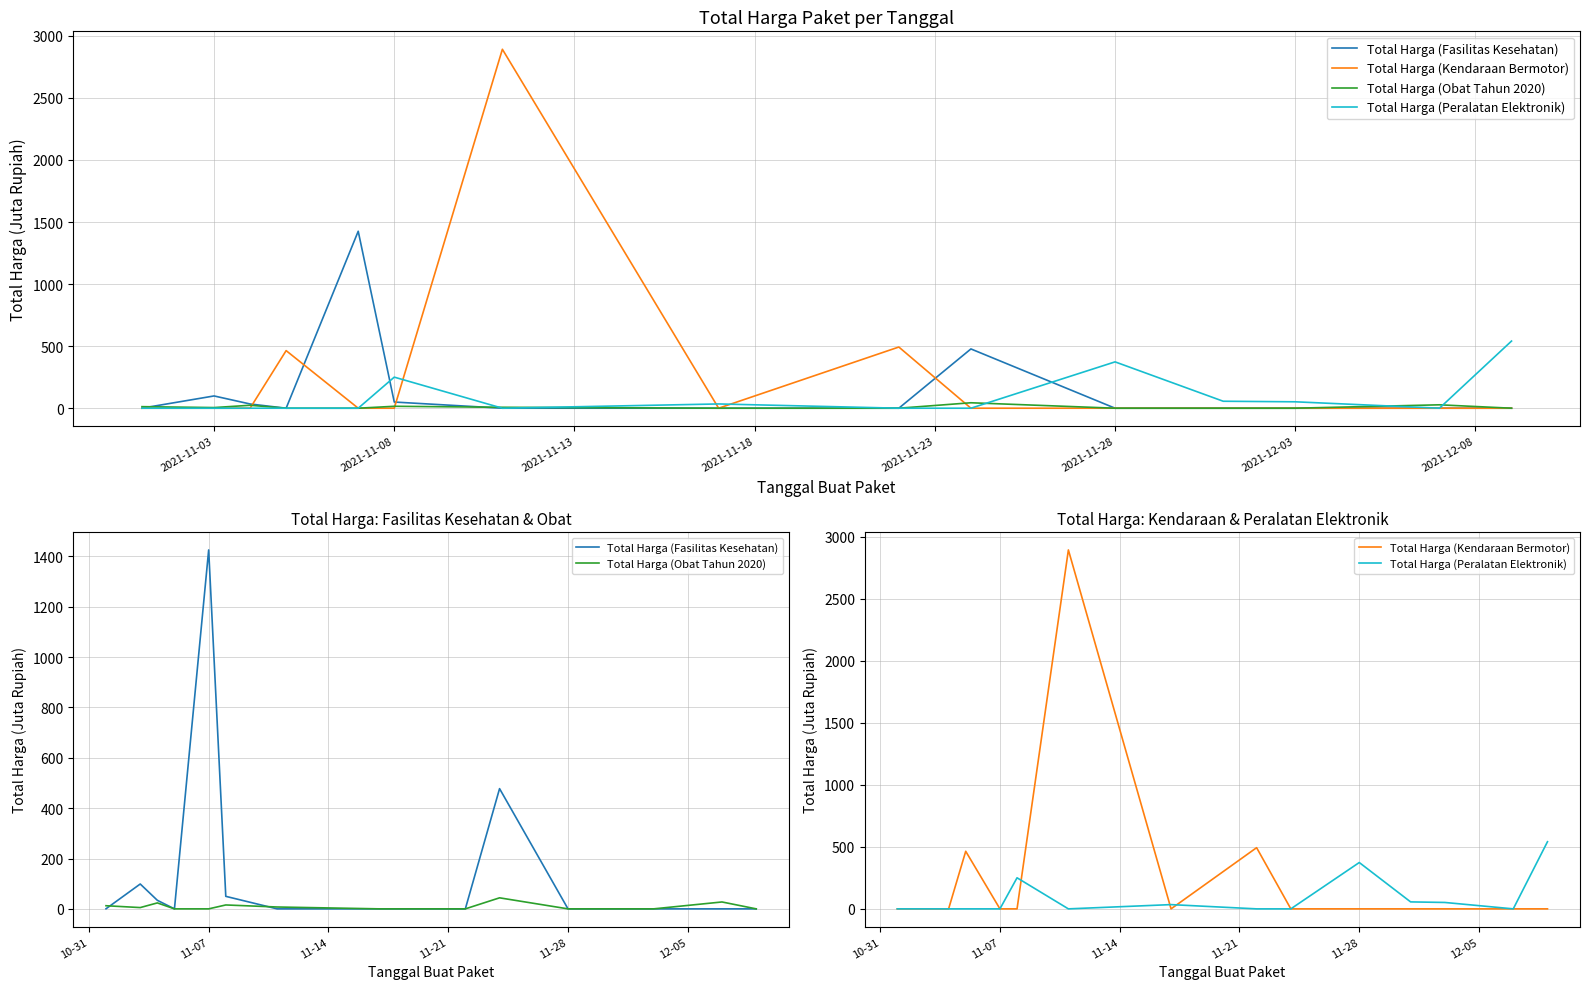

Reading right to left, extract all data points from this chart.

Total Harga (Fasilitas Kesehatan): 0.0	0.0	0.0	0.0	0.0	477.6	0.0	0.0	0.0	49.7	1425.9	0.0	34.0	98.8	0.3
Total Harga (Obat Tahun 2020): 0.0	27.4	0.0	0.0	0.0	43.9	0.0	0.0	7.4	15.5	0.0	0.0	23.7	5.1	12.5
Total Harga (Kendaraan Bermotor): 0.0	0.0	0.0	0.0	0.0	0.0	493.0	0.0	2892.1	0.0	0.0	464.0	0.0	0.0	0.0
Total Harga (Peralatan Elektronik): 541.1	0.0	51.6	56.2	373.4	0.0	0.0	34.3	0.0	250.3	0.0	0.0	0.0	0.0	0.0